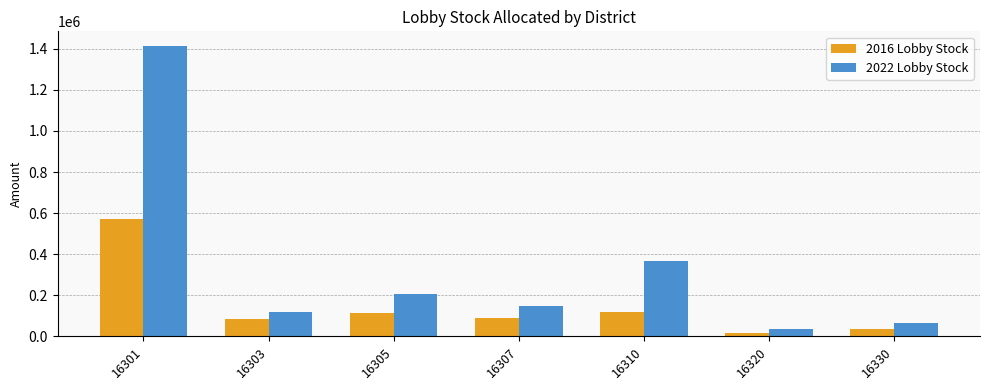

True or false: 2022 Lobby Stock has a value of 120580.3 at 16303.

True